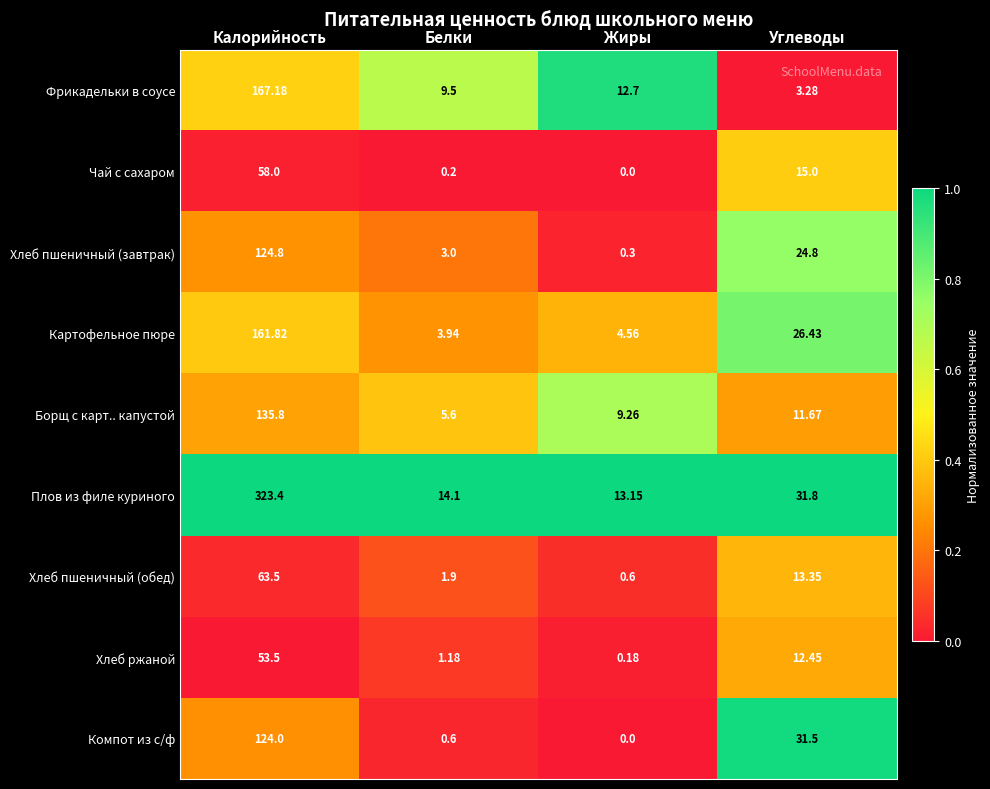

Rank the series at Углеводы from highest to lowest value.

Плов из филе куриного, Компот из с/ф, Картофельное пюре, Хлеб пшеничный (завтрак), Чай с сахаром, Хлеб пшеничный (обед), Хлеб ржаной, Борщ с карт.. капустой, Фрикадельки в соусе